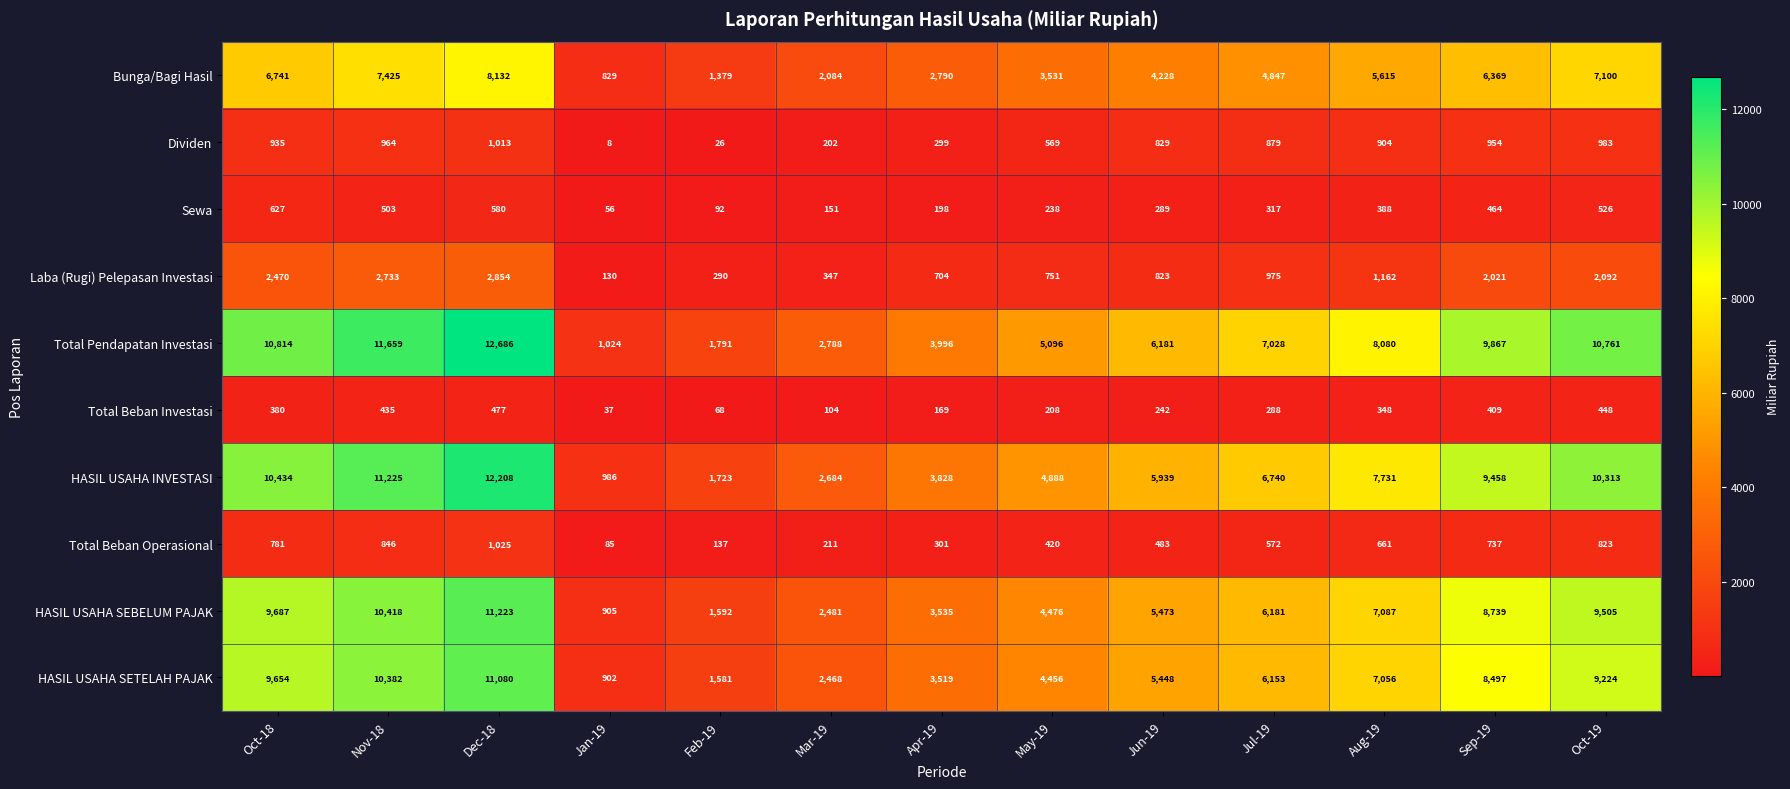

What is the sum of all Bunga/Bagi Hasil values?

61070